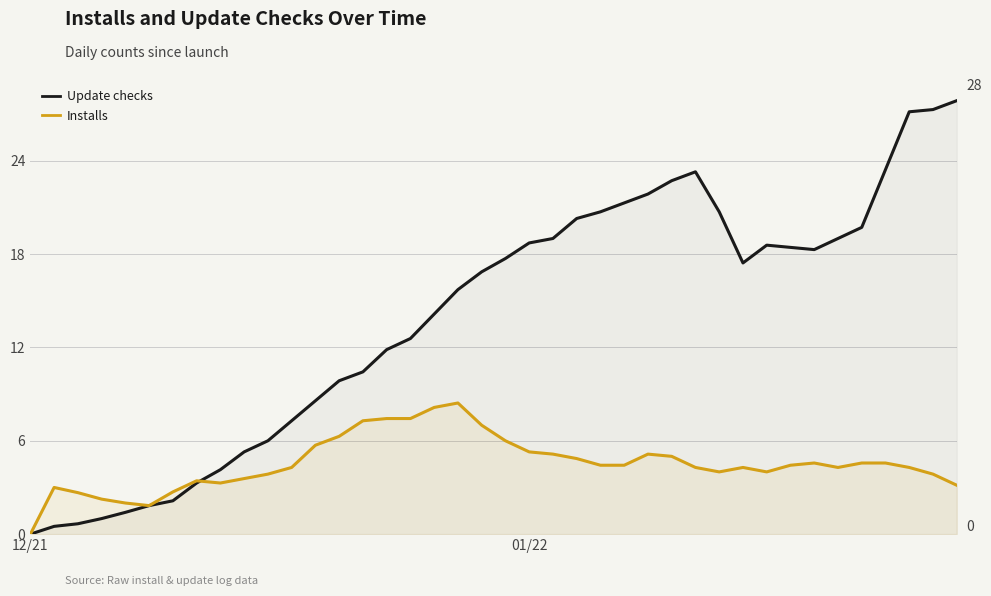

List the series in order of their overall mean, highest first.

Update checks, Installs